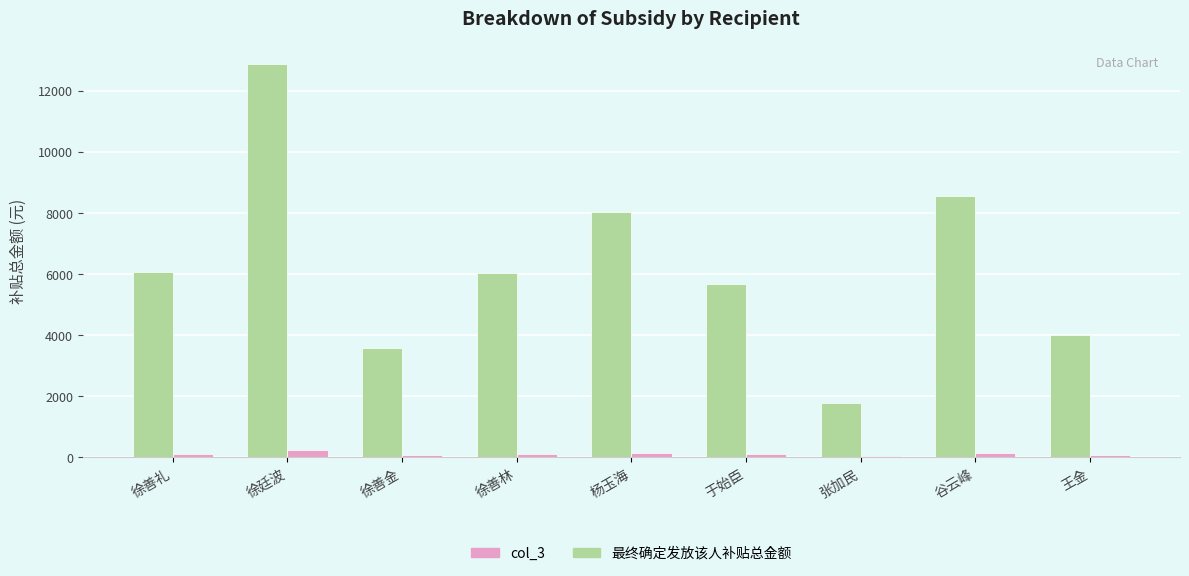

What are all the series names shown in the legend?

col_3, 最终确定发放该人补贴总金额